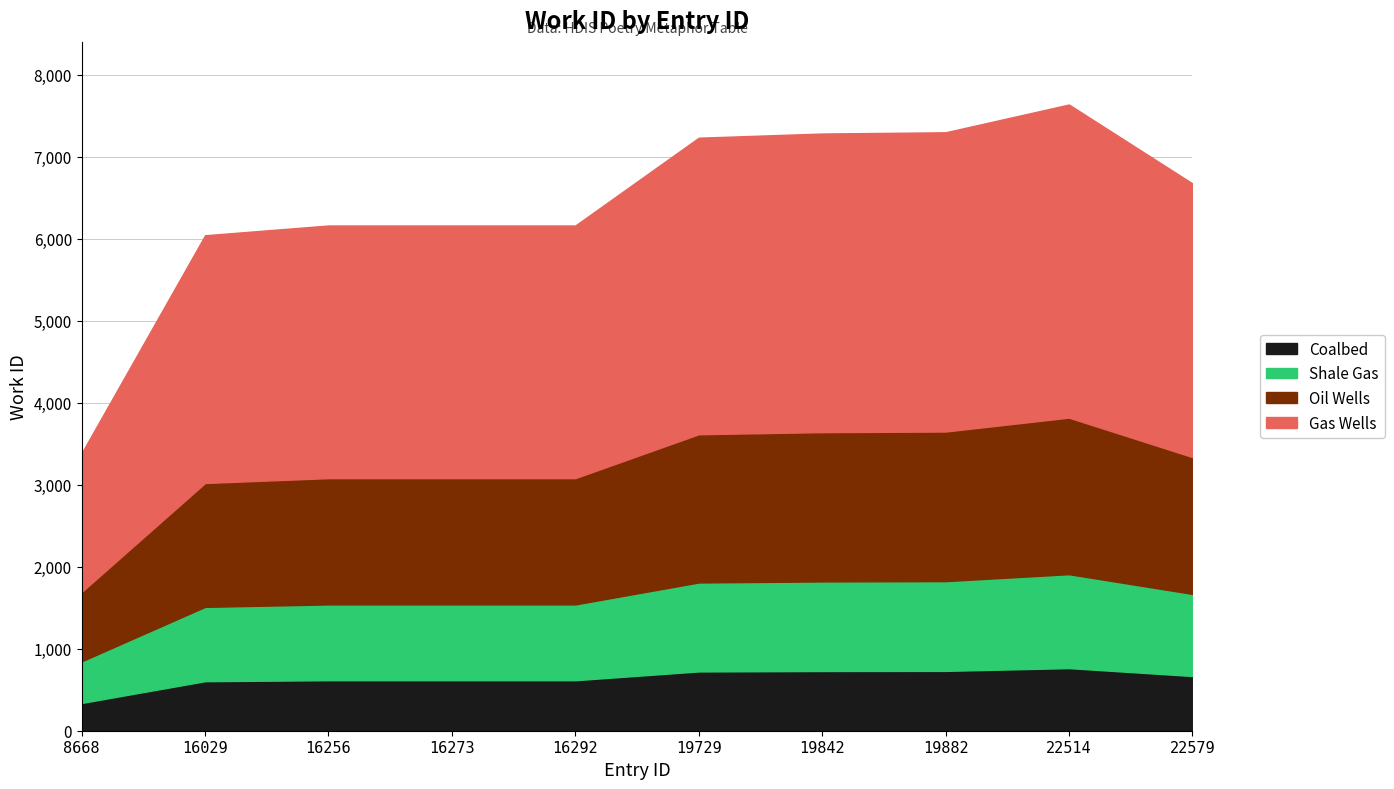

True or false: the data has more than 1 interior local peaks.

False